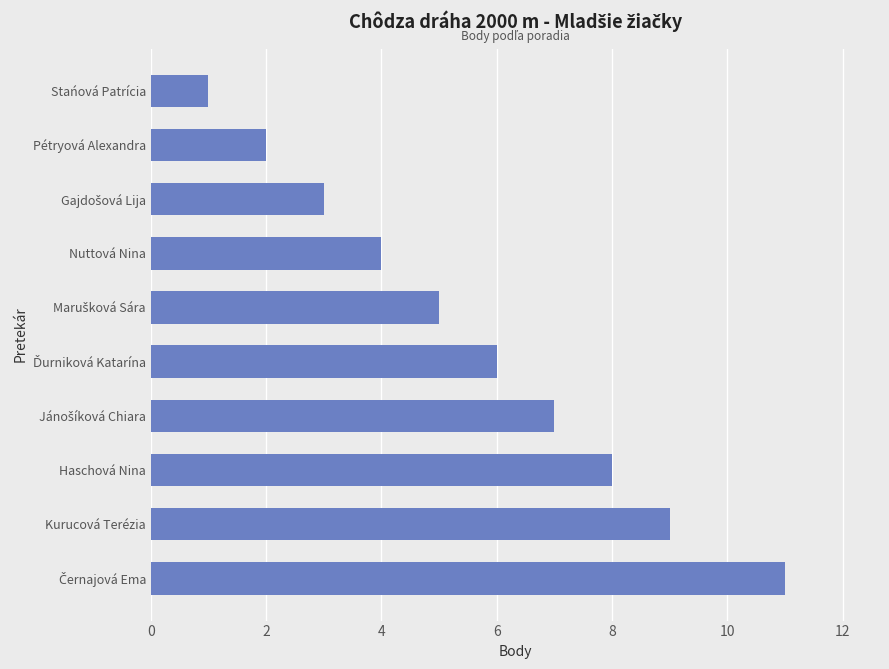

How many series are shown in this chart?

1